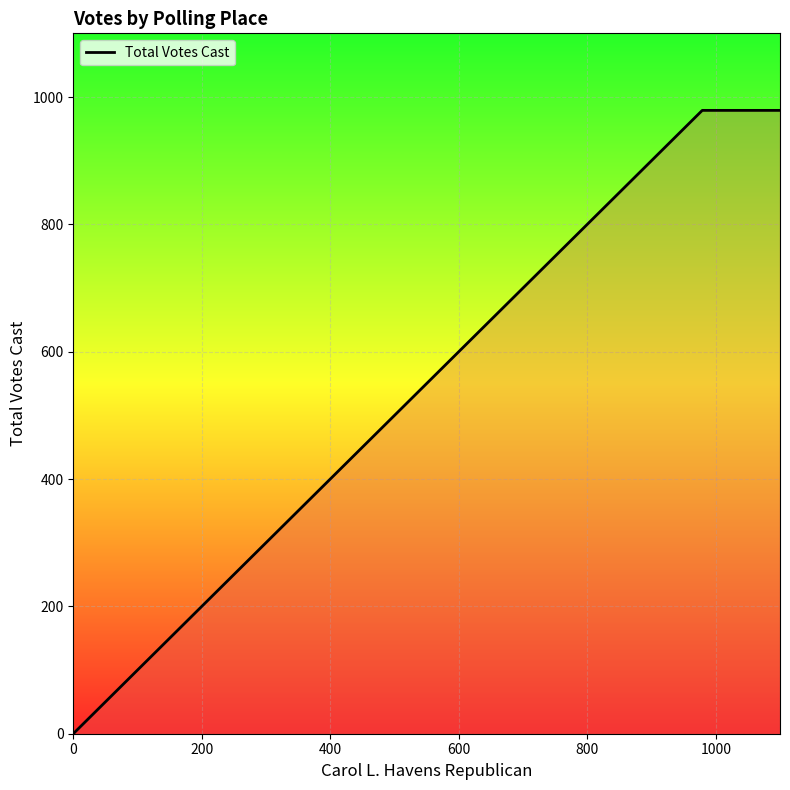

What is the sum of all values?

1958